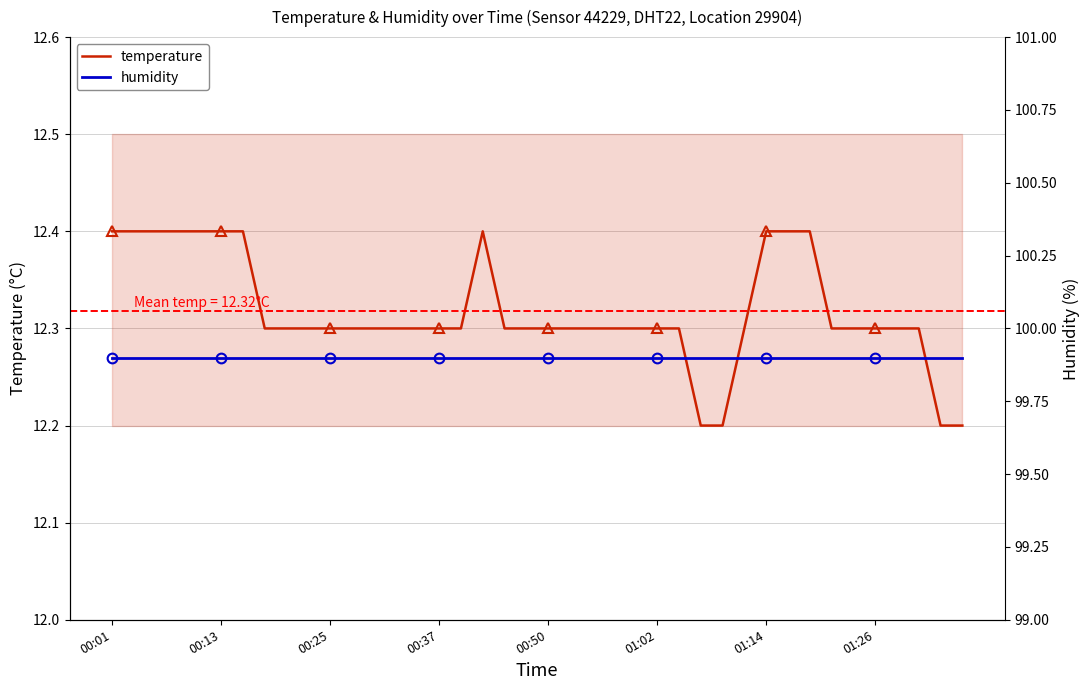

Where is temperature nearest to the value 12?

27